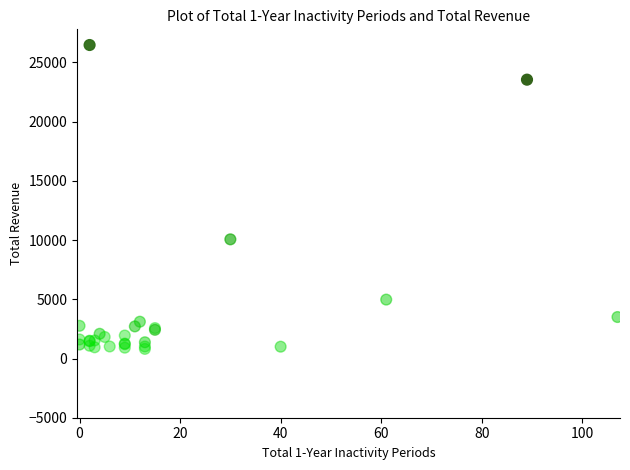

What Y value in the scatter plot is closest to 13644?

10065